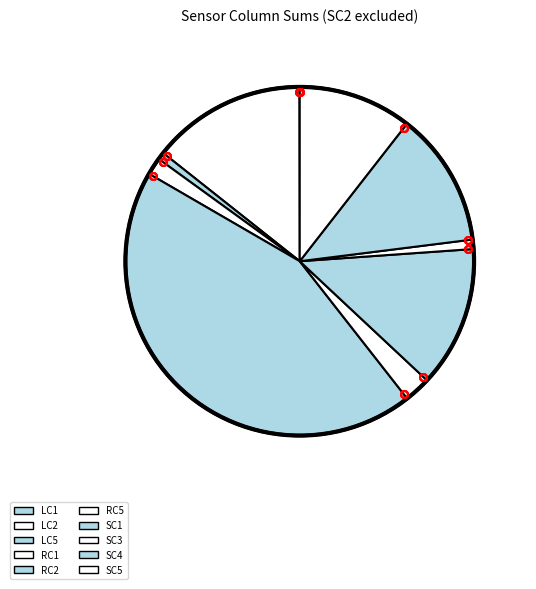

Is there a majority slice in this chart?

No